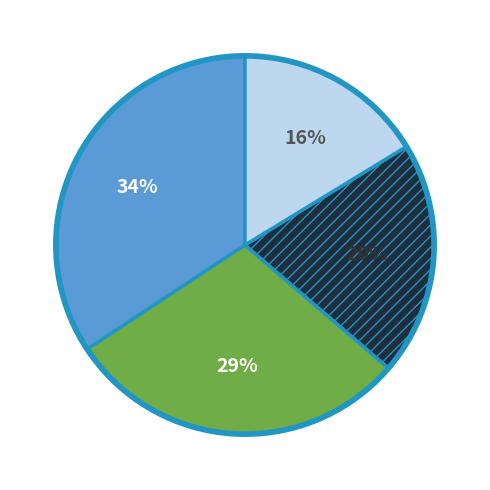

Is there any slice that represents more than half of the pie?

No